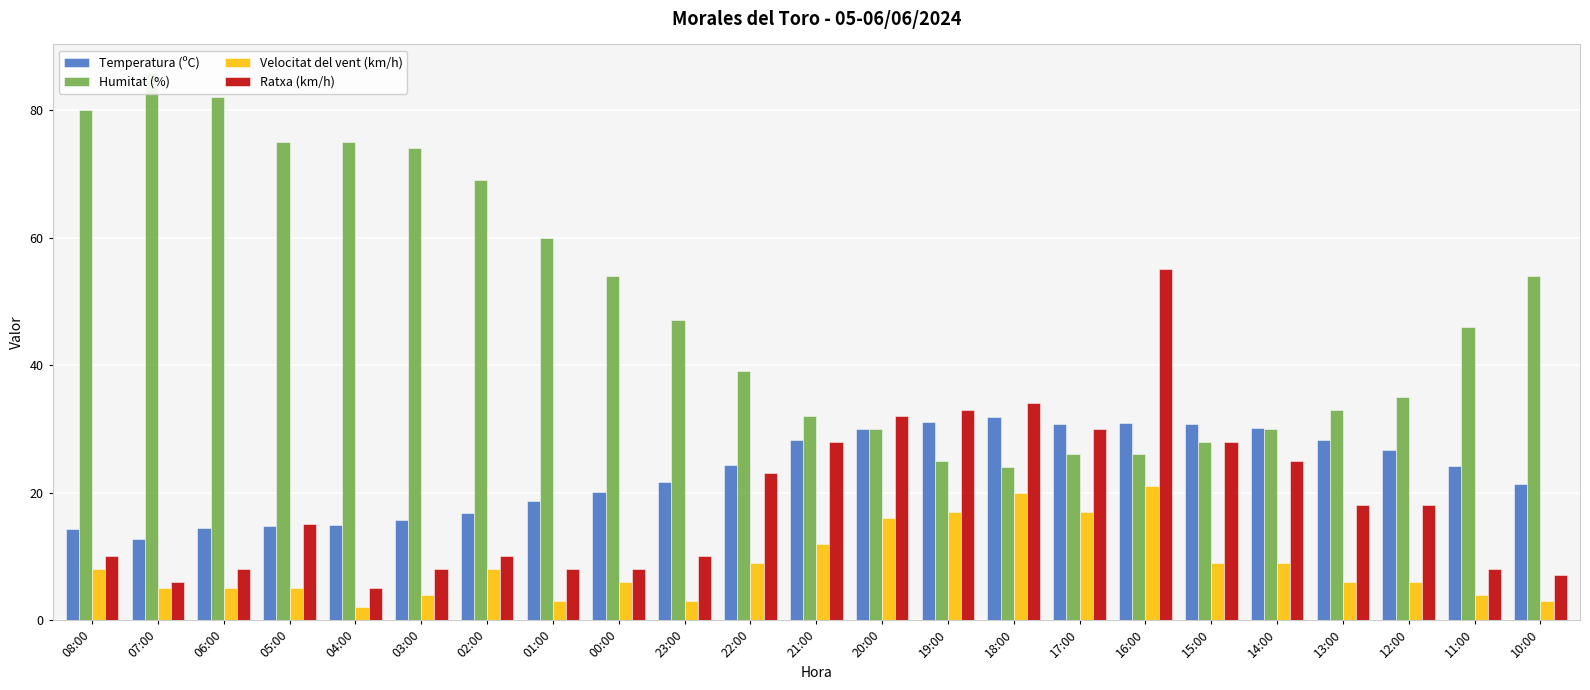

What is the value of the Temperatura (ºC) bar at the 22nd from the left?

24.2